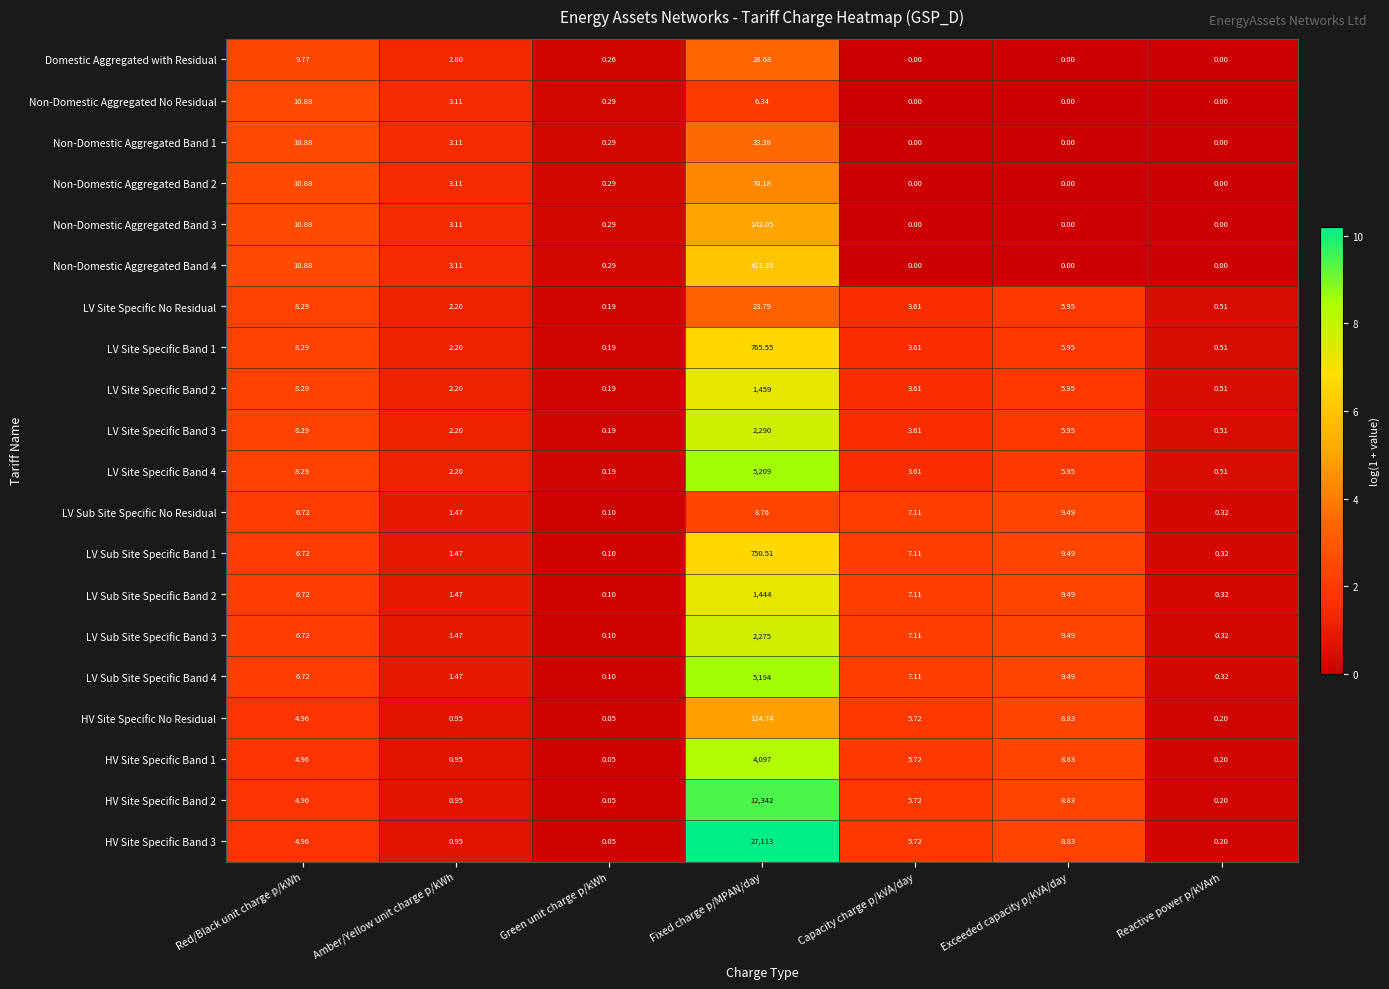

Is the value of LV Sub Site Specific Band 1 at Red/Black unit charge p/kWh greater than the value of LV Site Specific No Residual at Fixed charge p/MPAN/day?

No